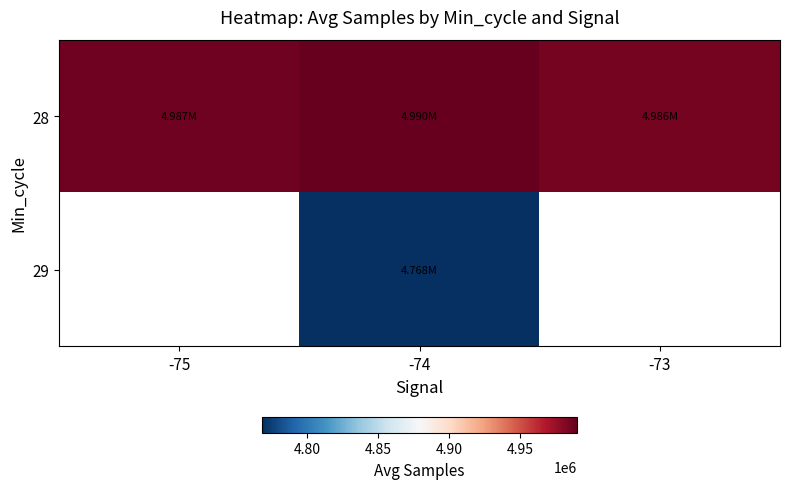

At how many categories does at least one series exceed 4813001?

3